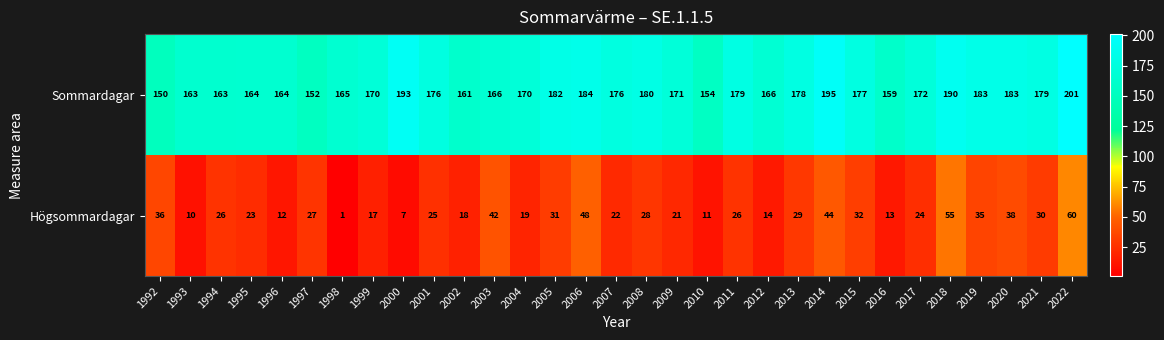

At which label is Sommardagar closest to 175?

2001